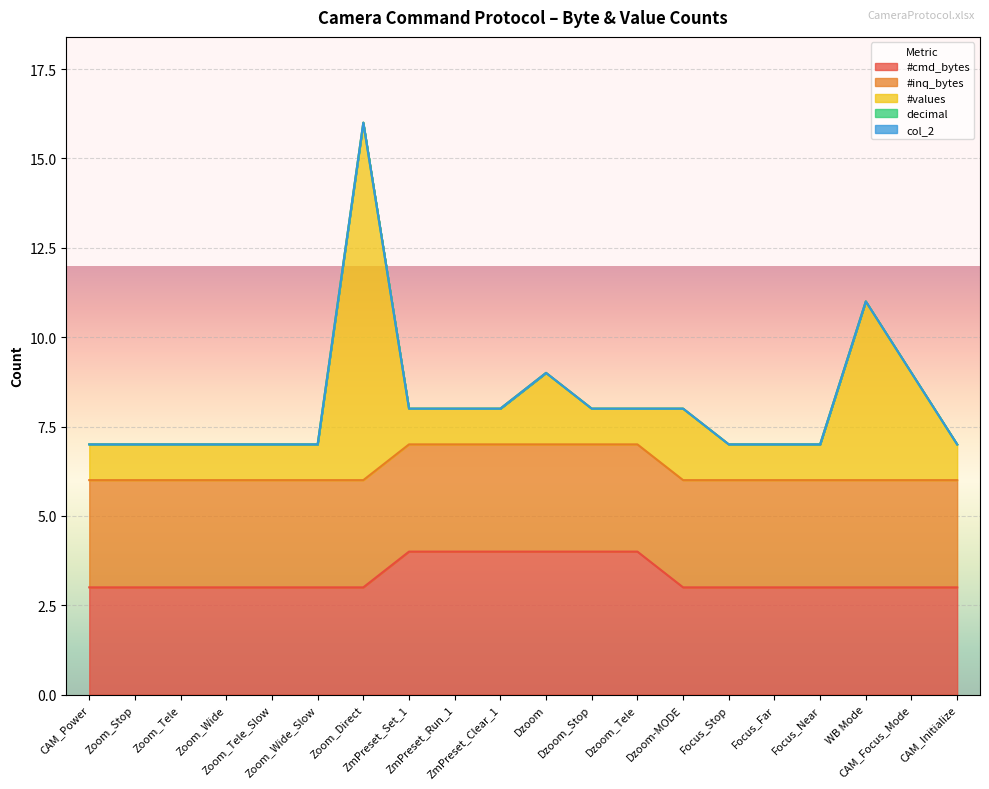

Which category has the highest value across all series?

Zoom_Direct